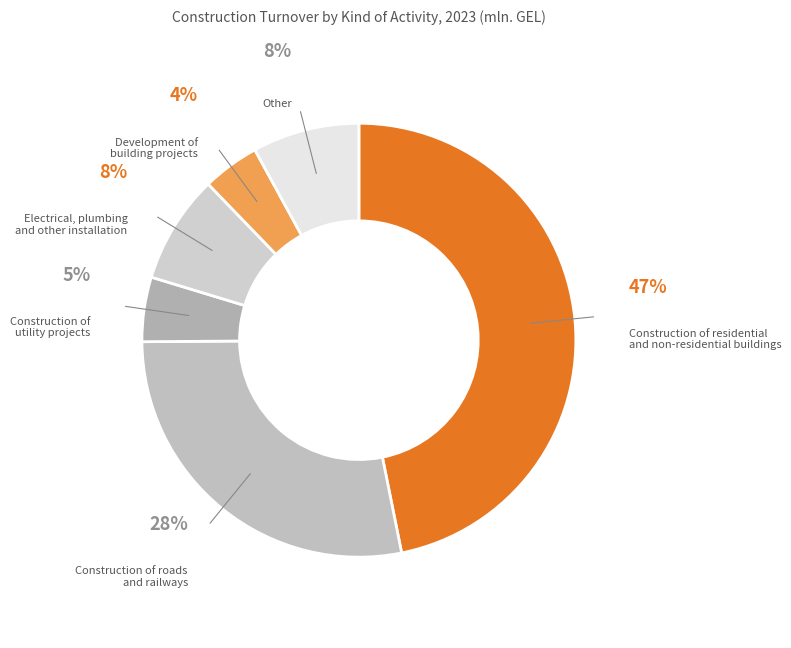

What is the largest slice in the pie chart?

Construction of residential and non-residential buildings